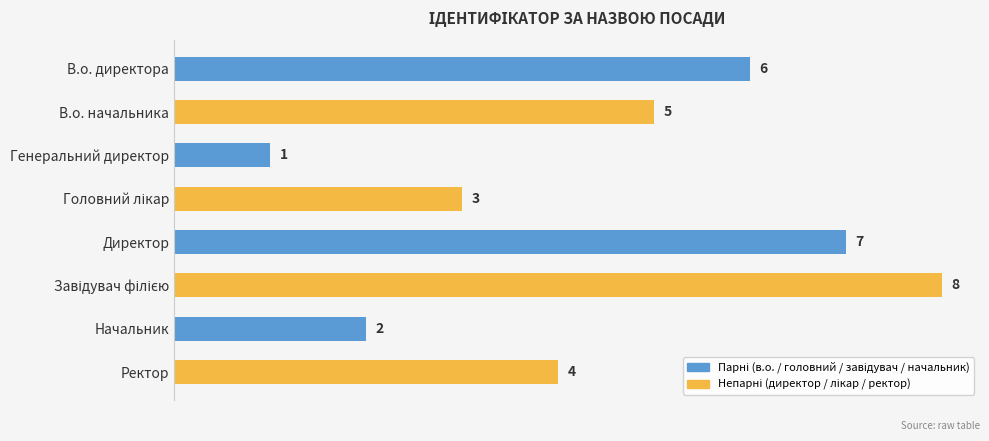

The value at Директор is 7. True or false?

True